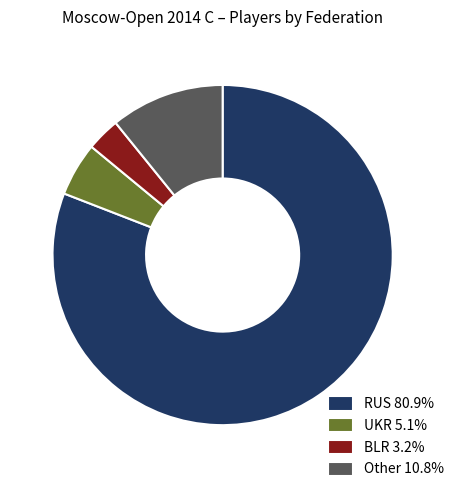

Approximately how many times larger is the value at Other 10.8% compared to UKR 5.1%?

2.1